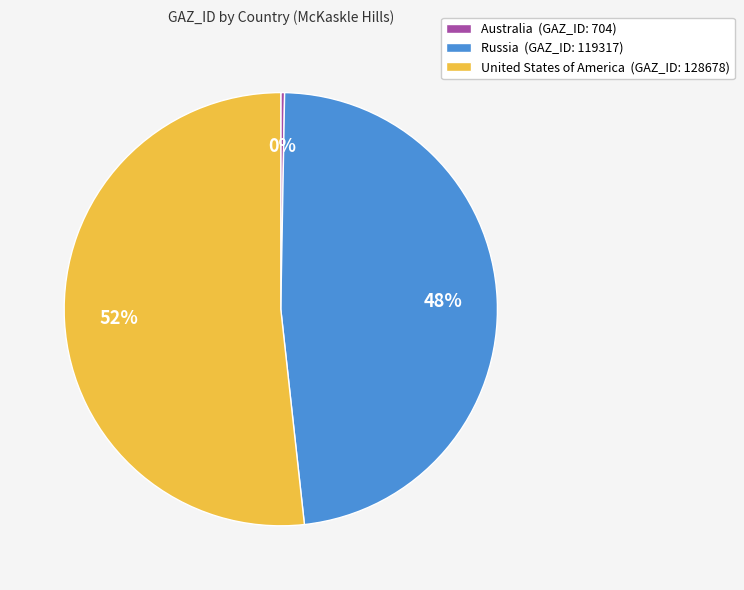

Is there a majority slice in this chart?

Yes